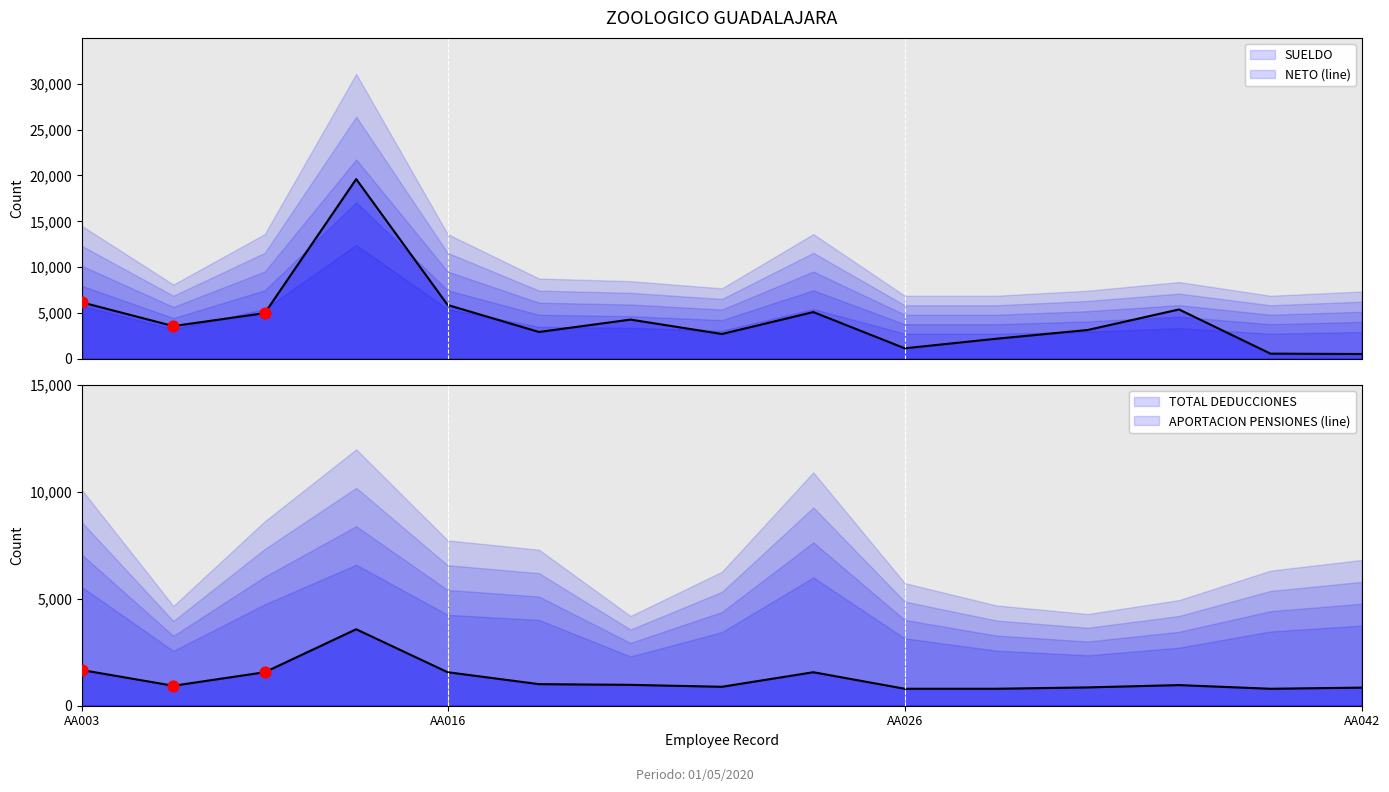

Which series reaches the maximum Y coordinate?

SUELDO